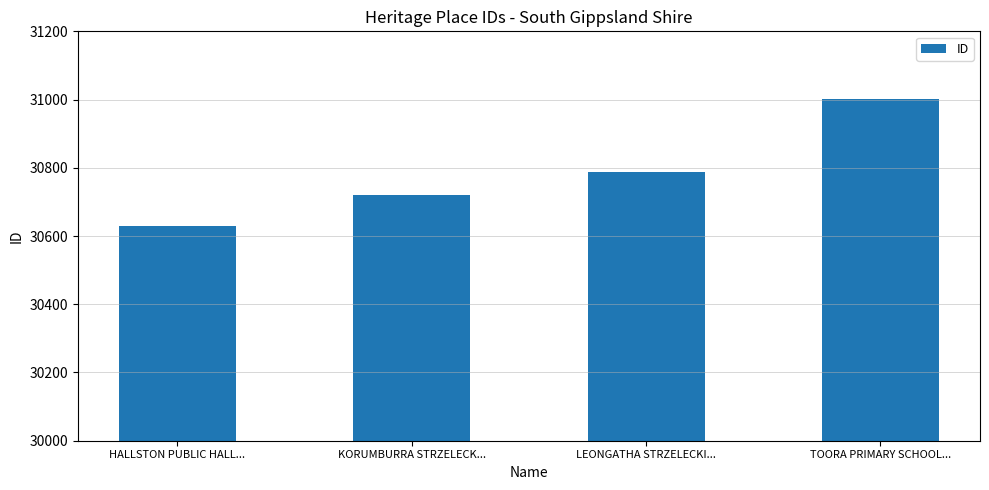

Reading left to right, transcribe all the data shown in this chart.

HALLSTON PUBLIC HALL...=30630	KORUMBURRA STRZELECK...=30719	LEONGATHA STRZELECKI...=30789	TOORA PRIMARY SCHOOL...=31001